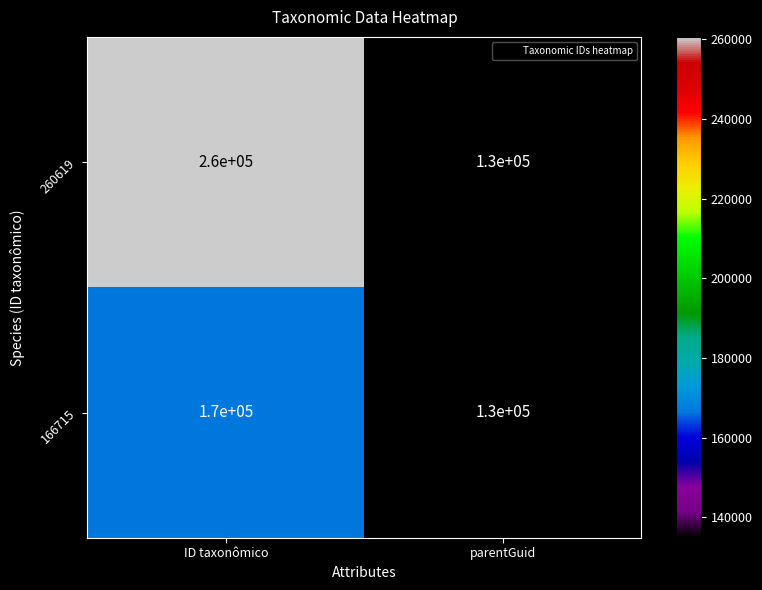

What is the difference between the maximum and minimum values in the 260619 series?

130000